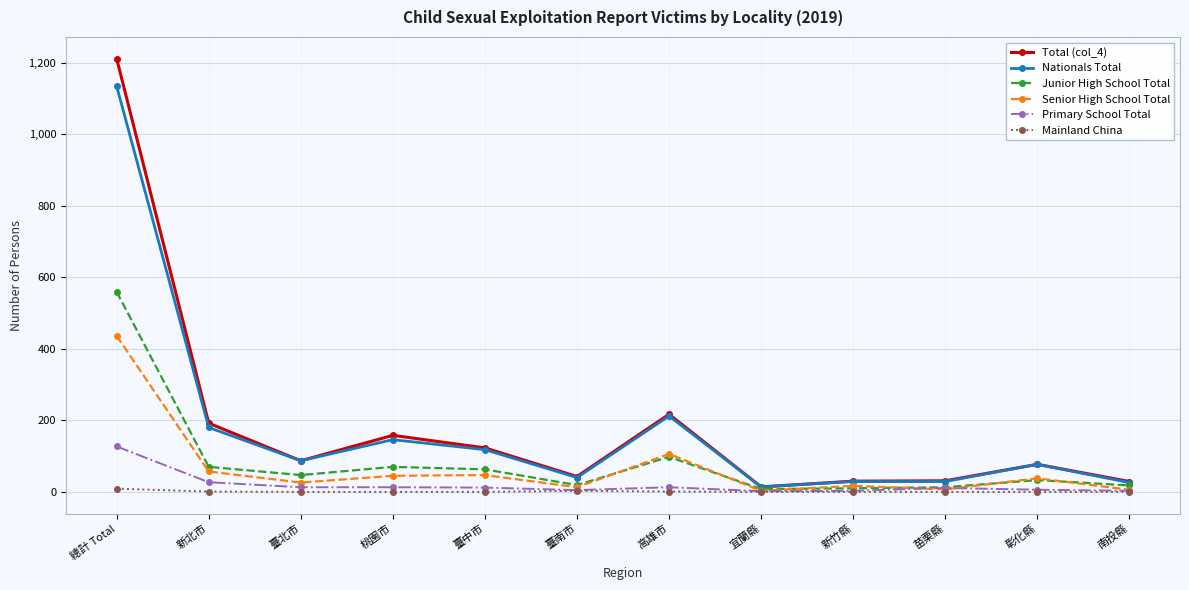

At which category is the sum across all series the highest?

總計 Total